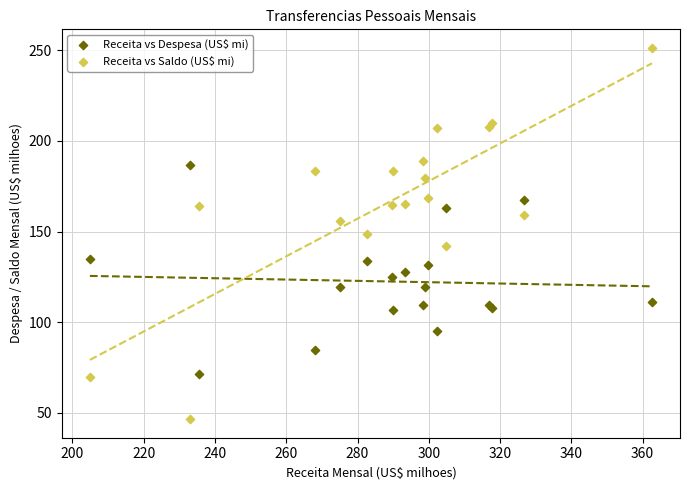

Which series has the largest Y range (max minus min)?

Receita vs Saldo (US$ mi)